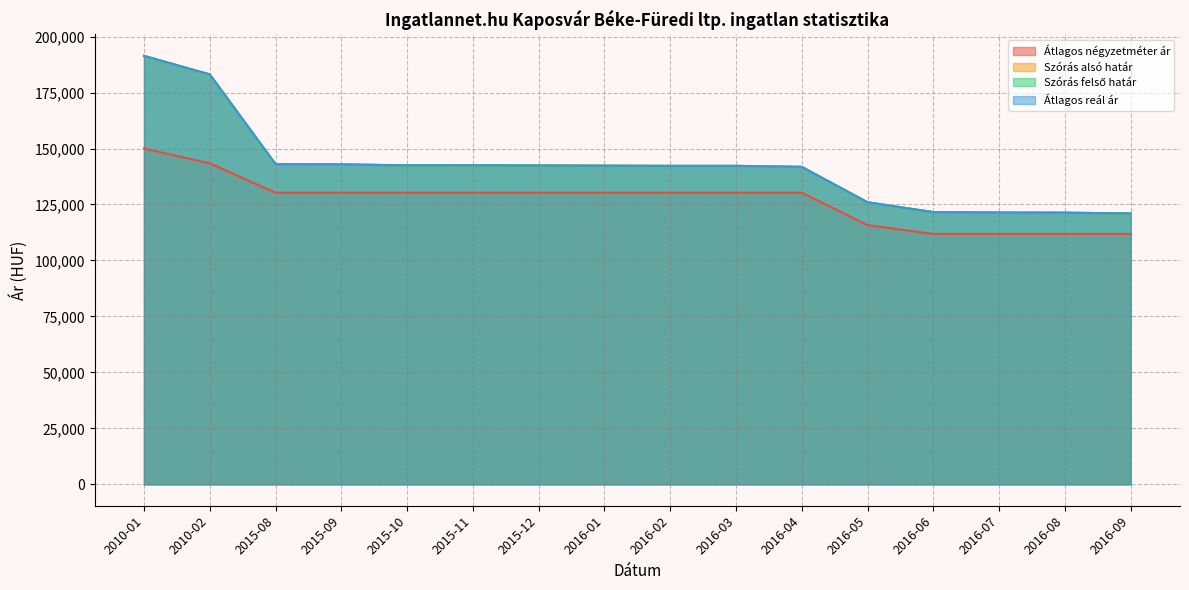

Does the chart display data point markers on the line(s)?

No